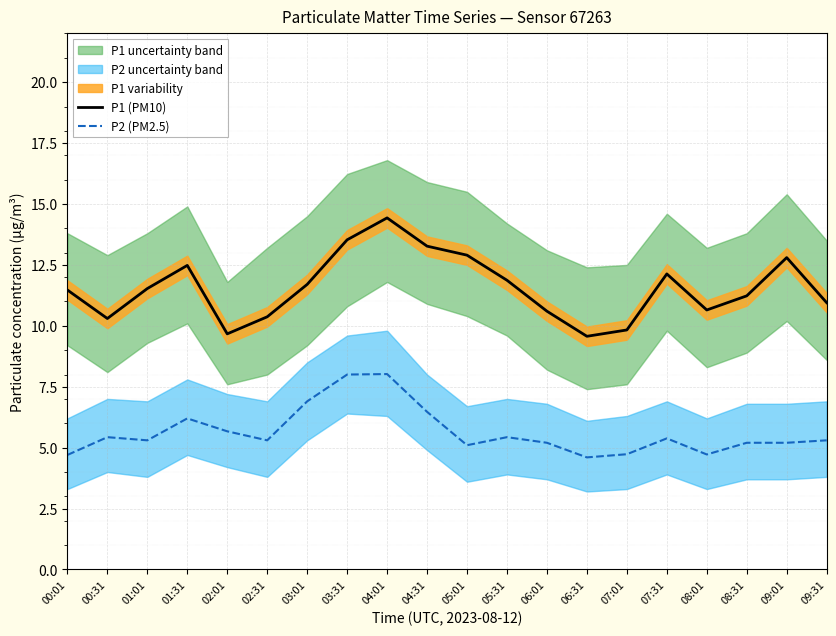

What is the difference between the maximum and minimum values in the P1 (PM10) series?

4.9